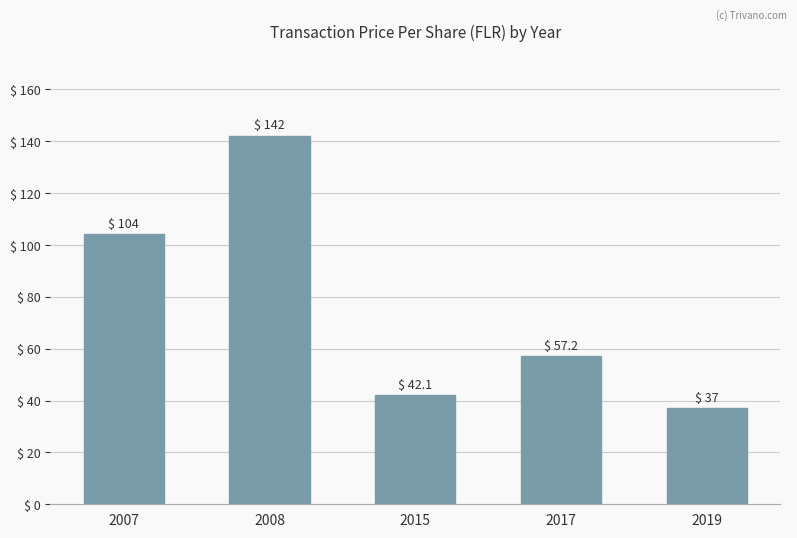

Is it true that the value at 2008 is 142.2?

True